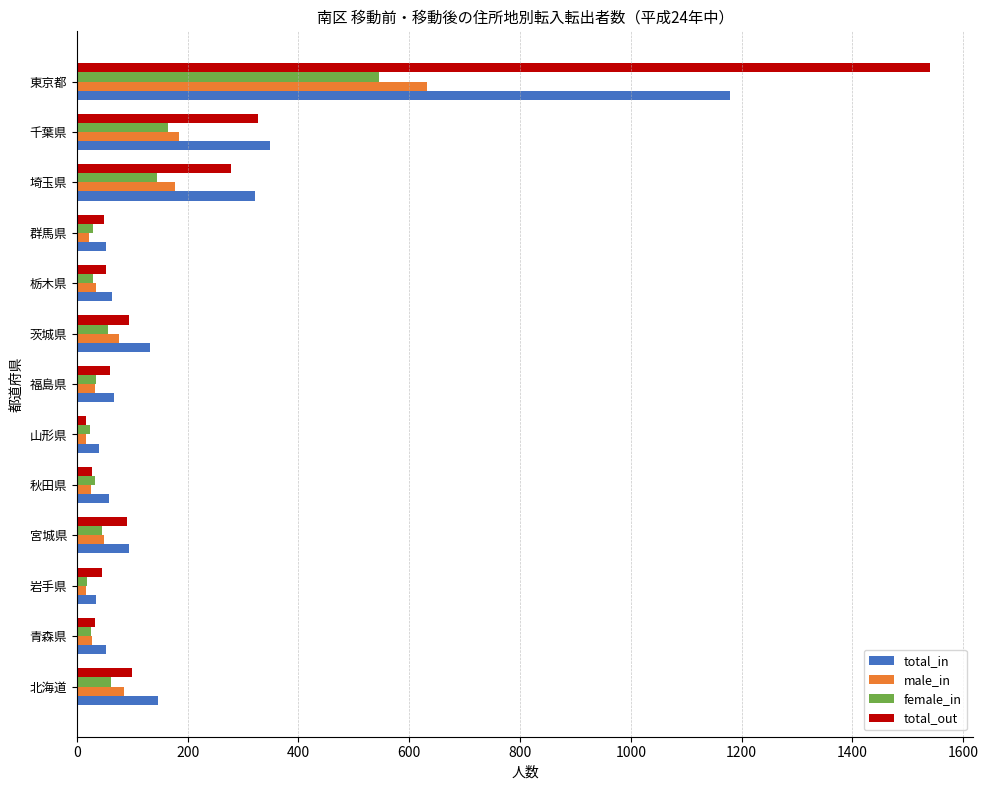

Rank the series by their maximum value, from highest to lowest.

total_out, total_in, male_in, female_in